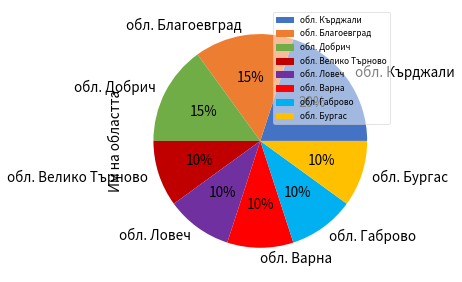

To the nearest percent, what is the combined percentage of обл. Варна and обл. Бургас?

20%